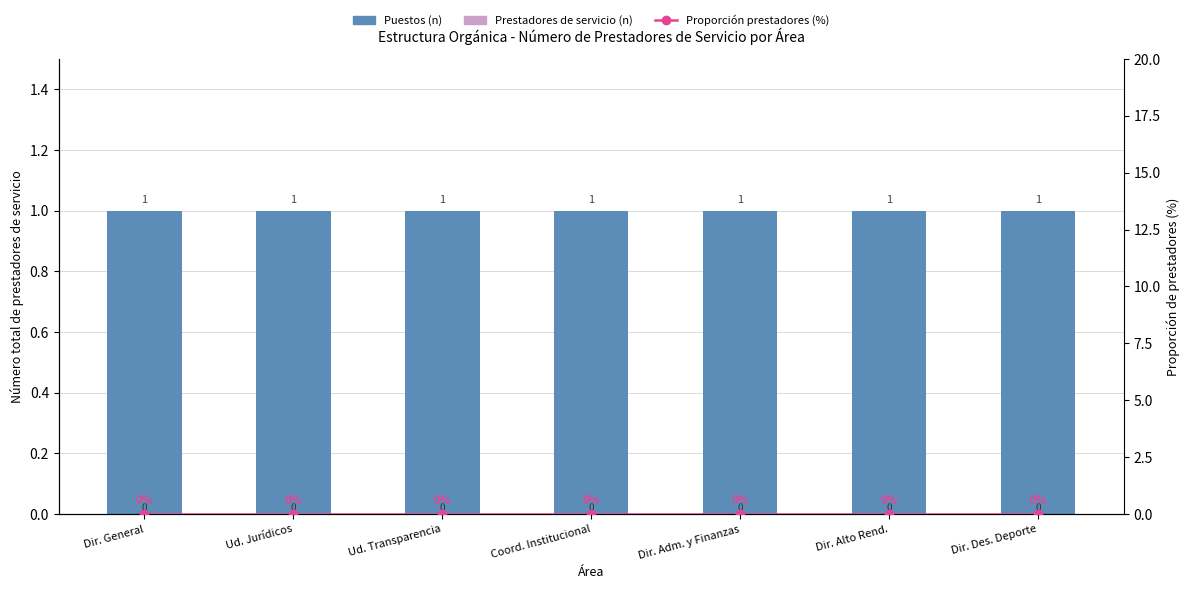

What position from the left is Coord. Institucional?

4